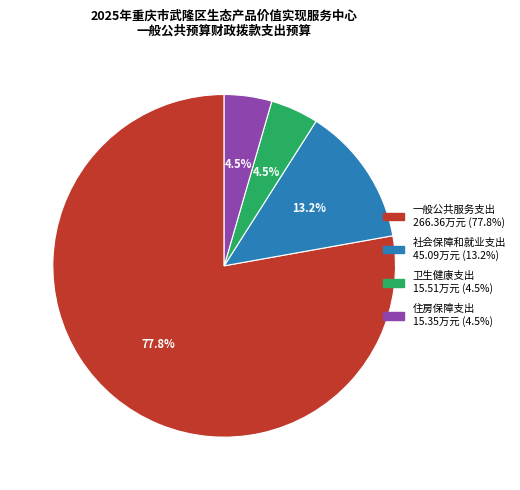

What is the largest slice in the pie chart?

一般公共服务支出